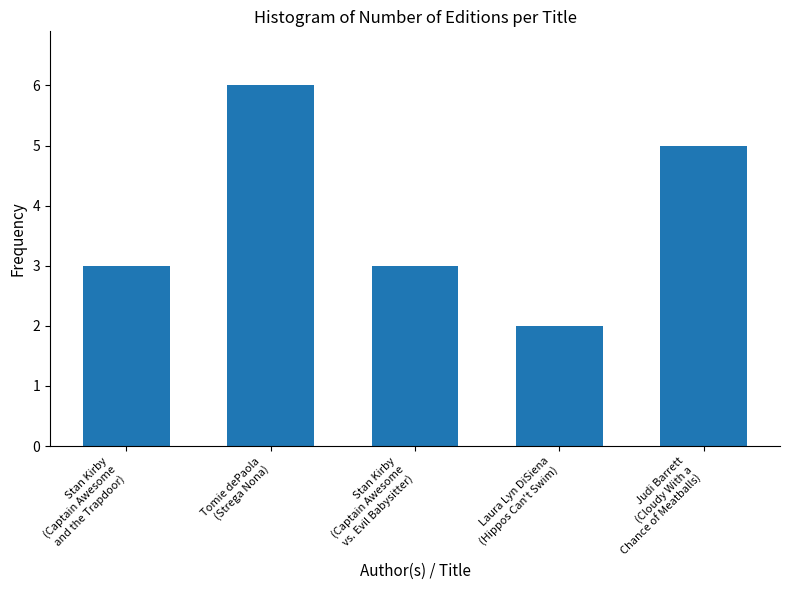

Which category has the highest value across all series?

Tomie dePaola
(Strega Nona)